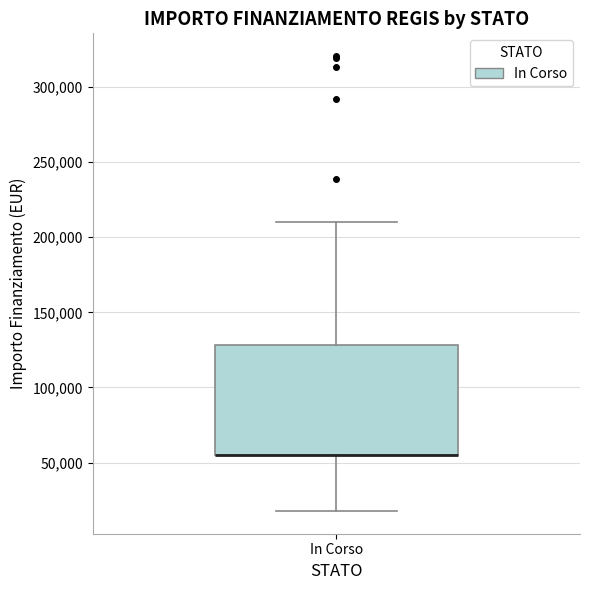

Read this box plot against the y-axis: the position of the median line, the range covered by the box, and the ends of both whiskers. The values are not printed on the chart, so give them approximately, as read against the axis.

median 55000 (drawn on the box's lower edge), box 55000 to 130000, whiskers 20000 to 210000